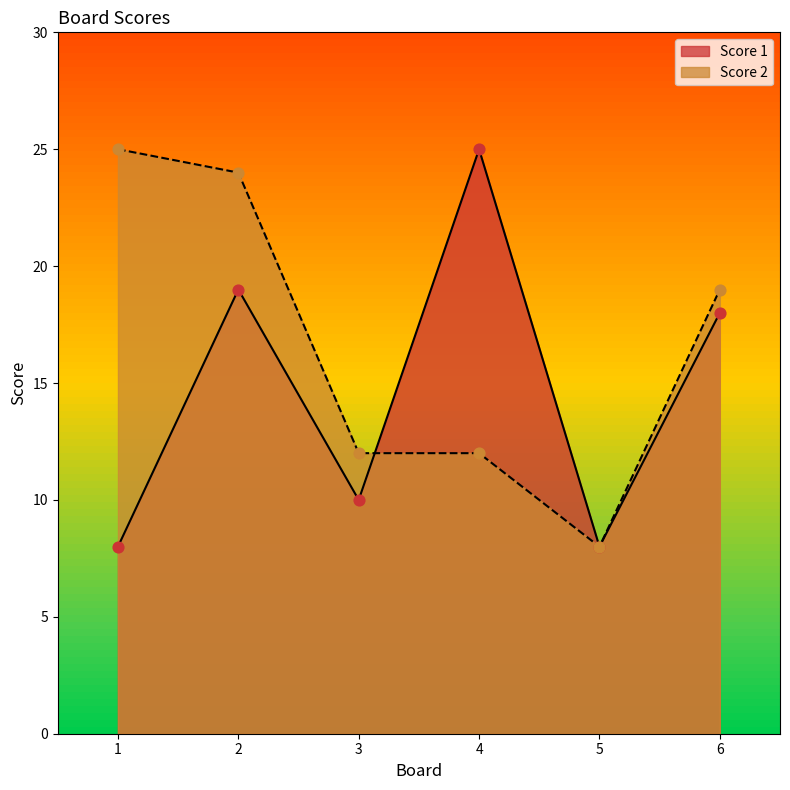

Which series reaches the minimum Y coordinate?

Score 1